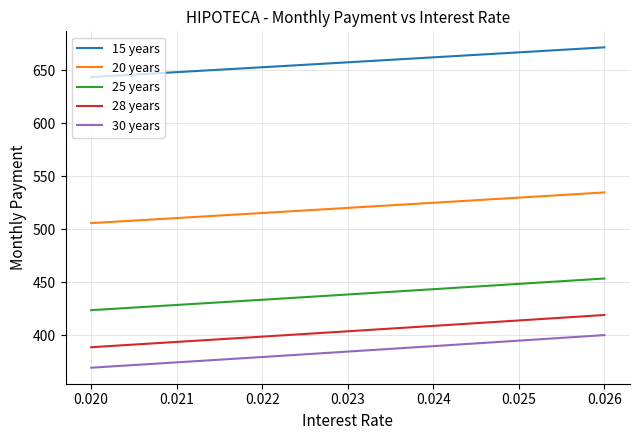

True or false: 15 years and 30 years intersect in this chart.

False